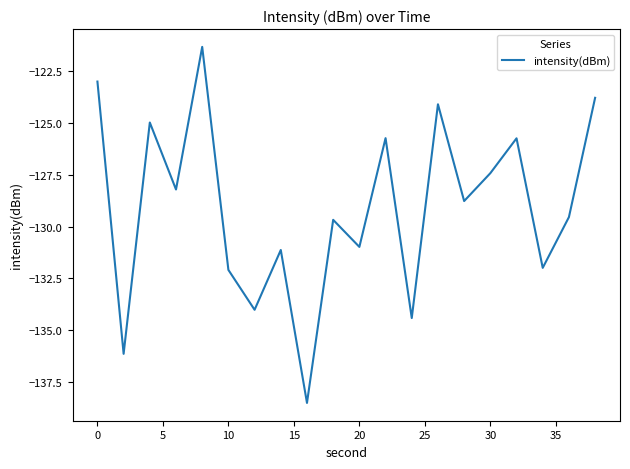

Reading left to right, what are all the values shown in this chart?

-123.0	-136.1	-125.0	-128.2	-121.3	-132.1	-134.0	-131.1	-138.5	-129.7	-131.0	-125.7	-134.4	-124.1	-128.8	-127.4	-125.7	-132.0	-129.5	-123.8